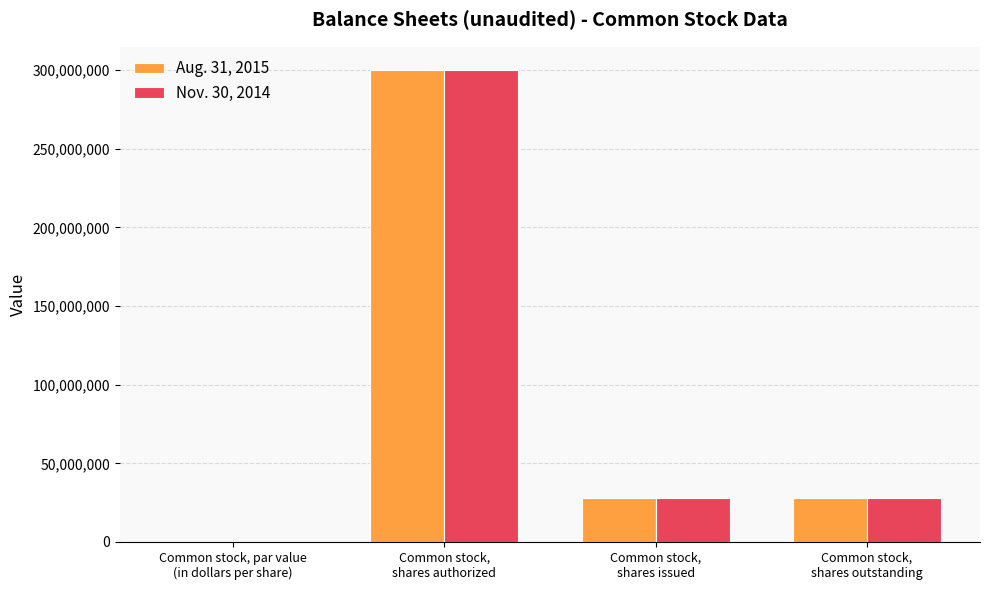

What is the sum of all Aug. 31, 2015 values?

356000000.0